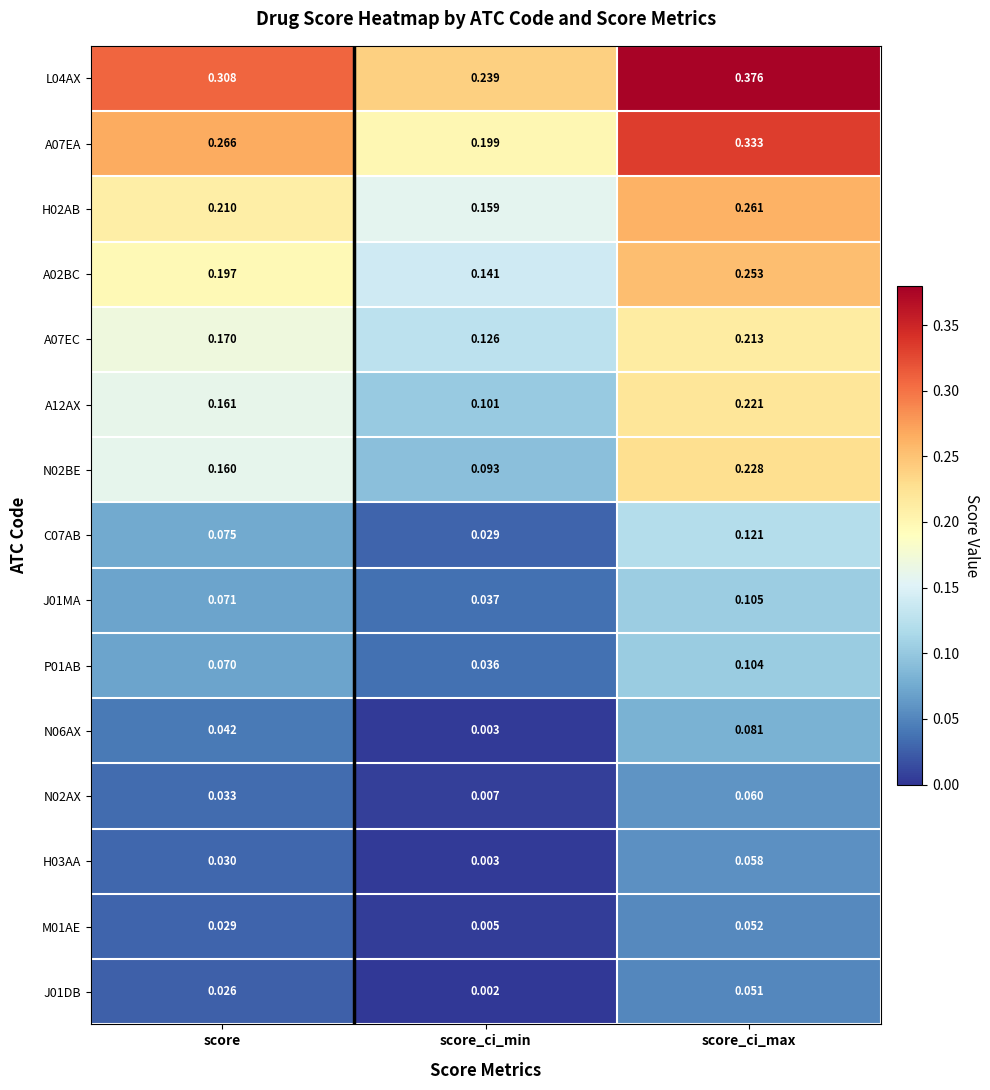

Which label corresponds to the largest value in the chart?

score_ci_max